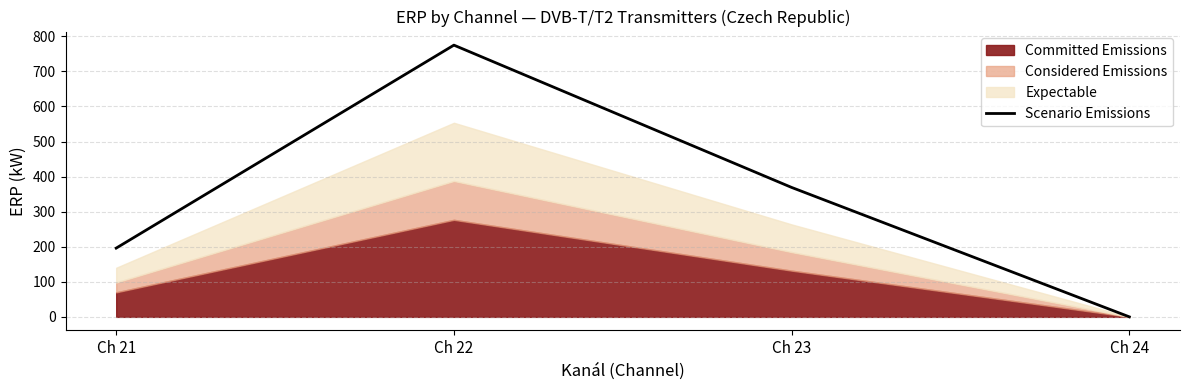

List the labels in order of value, largest first.

Ch 22, Ch 23, Ch 21, Ch 24